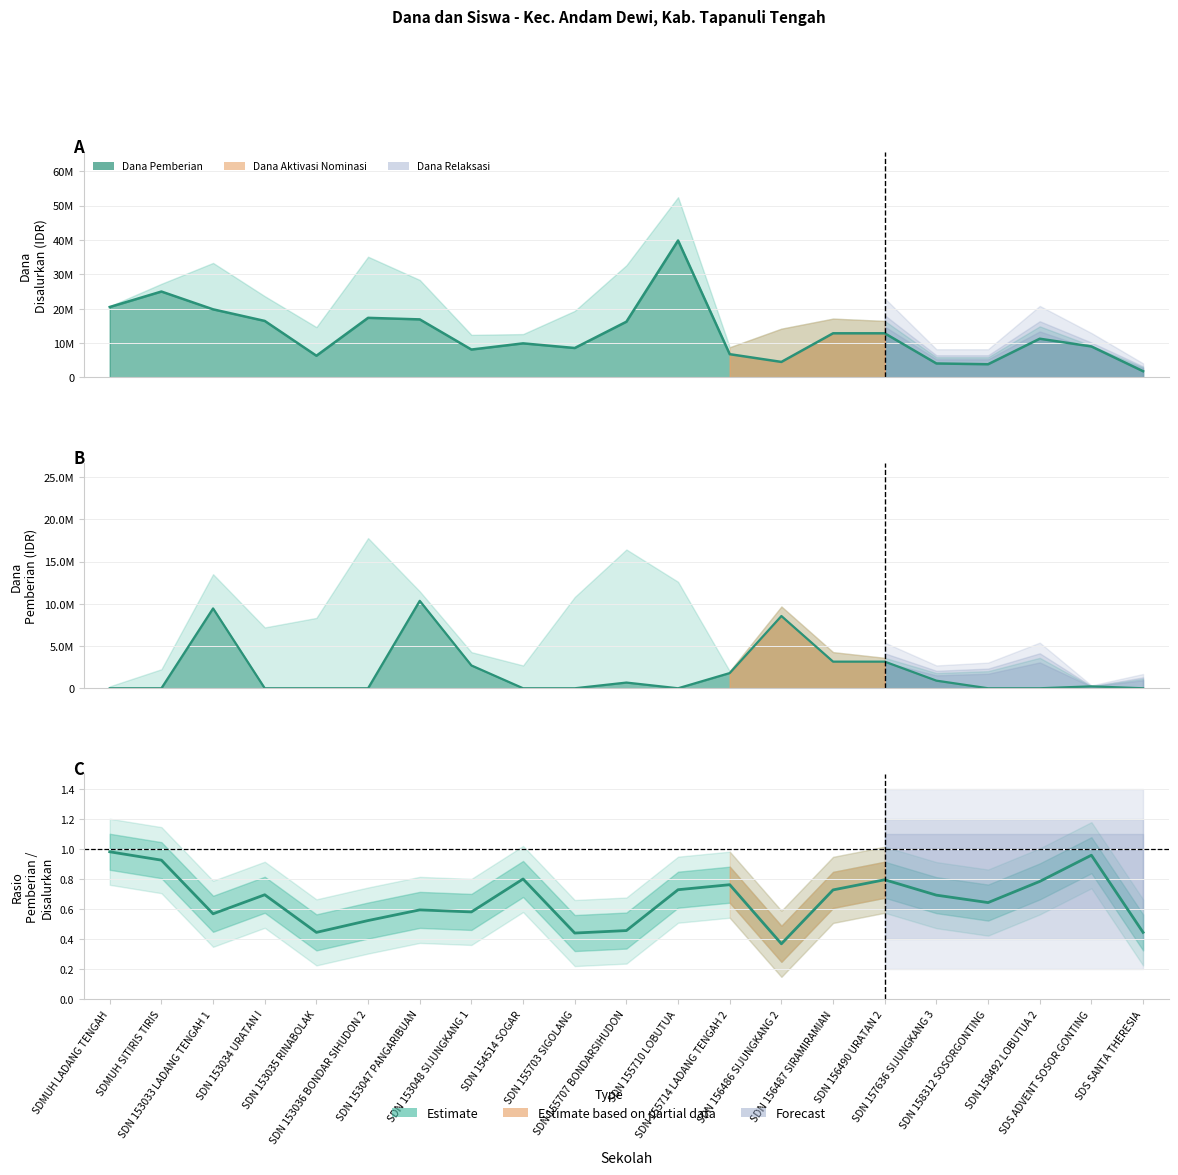

True or false: the data shows 0.1 at SDN 156486 SIJUNGKANG 2.

False